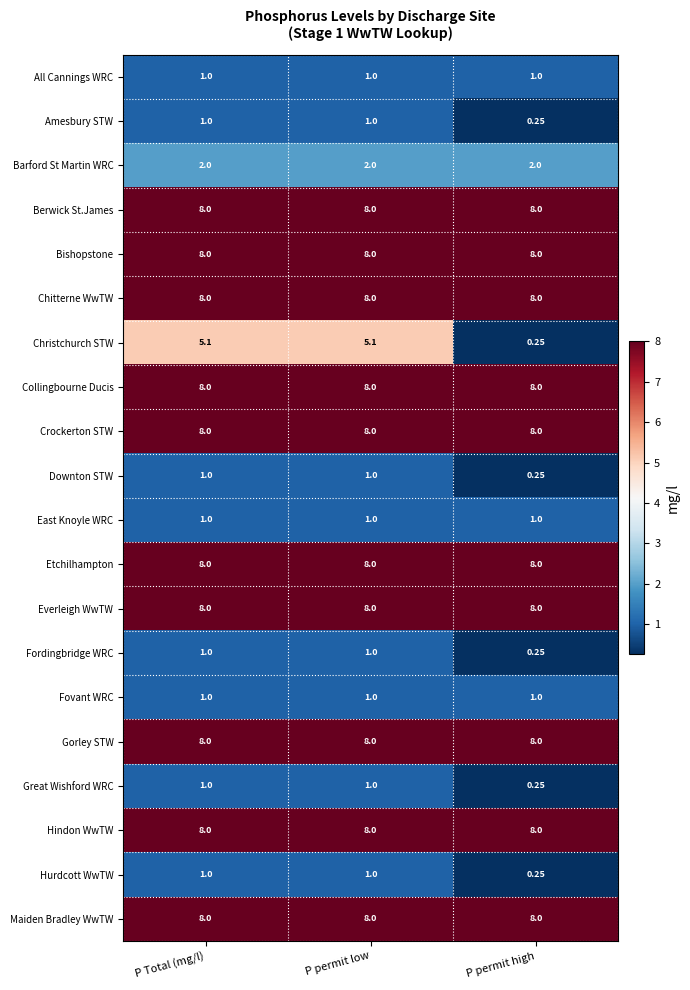

Which series has the largest range (max minus min)?

Christchurch STW